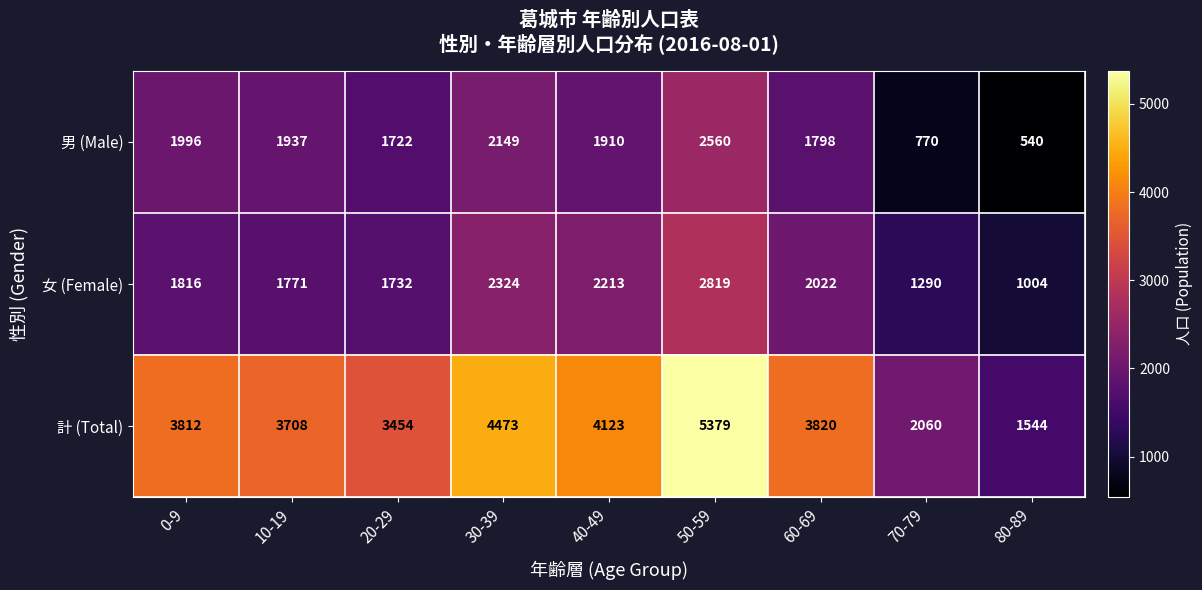

What is the difference between the maximum and second lowest values in the 男 (Male) series?

1790